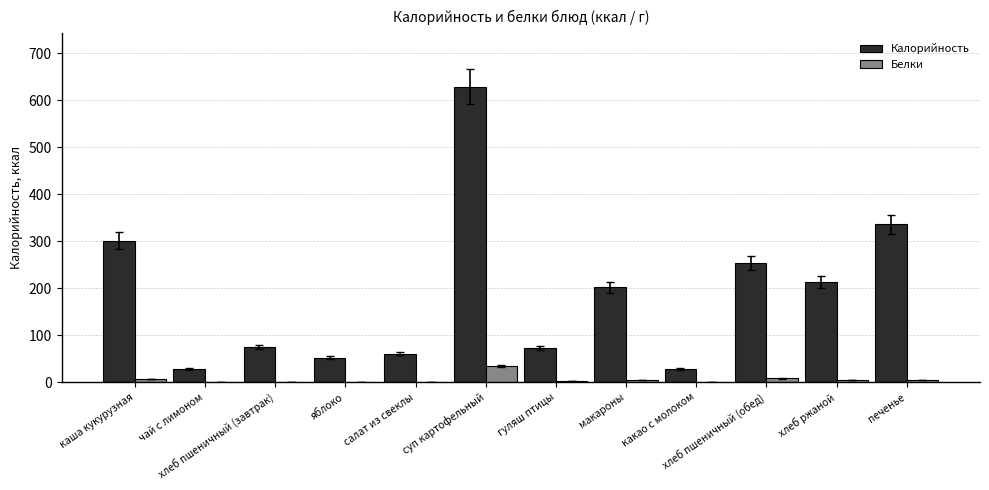

At which label does Калорийность reach its peak?

суп картофельный